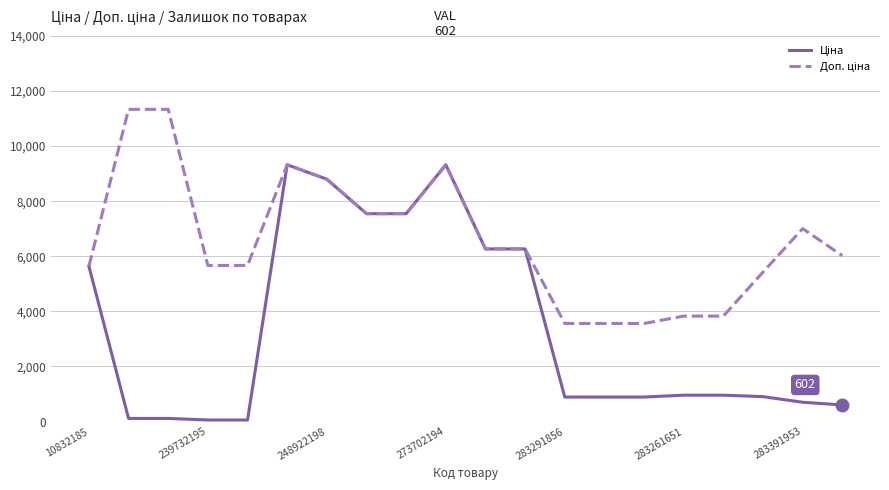

In Доп. ціна, how many points are higher than both neighbors (excluding endpoints)?

3